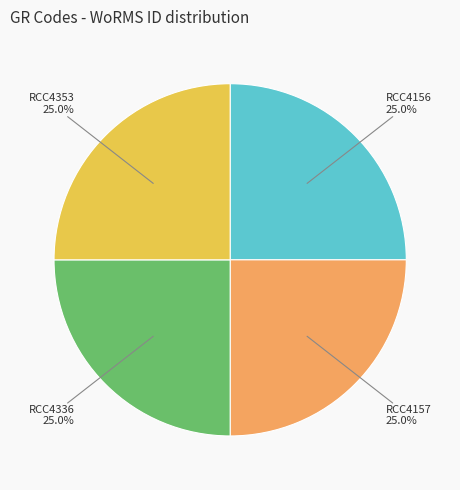

To the nearest percent, what is the average slice percentage?

25%